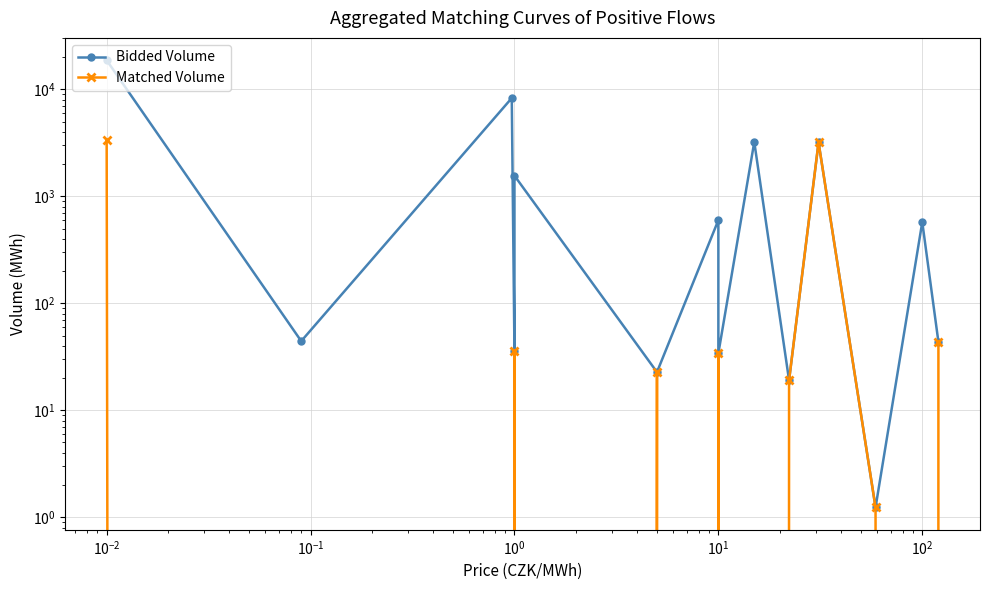

Is this an area chart (filled region under the line)?

No